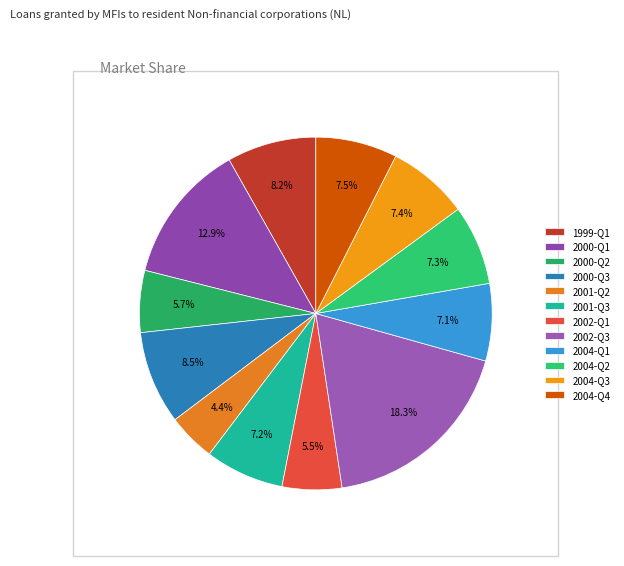

Does 2002-Q3 account for over 50% of the chart?

No